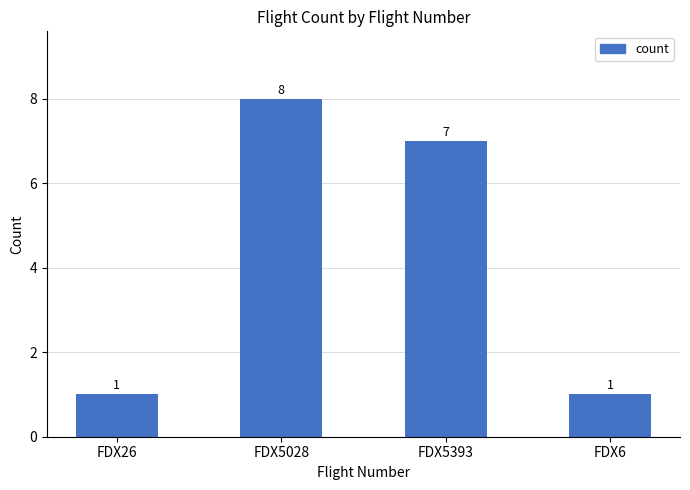

Reading right to left, extract all data points from this chart.

FDX6=1	FDX5393=7	FDX5028=8	FDX26=1